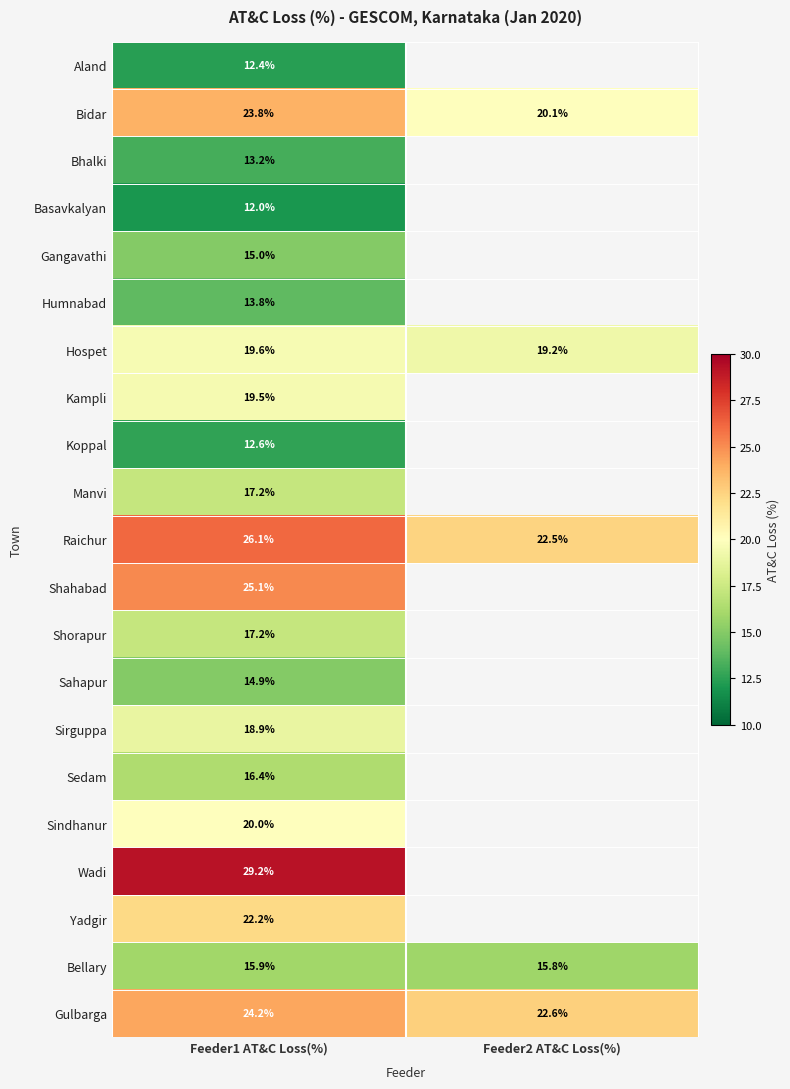

At which category is the sum across all series the highest?

Feeder1 AT&C Loss(%)